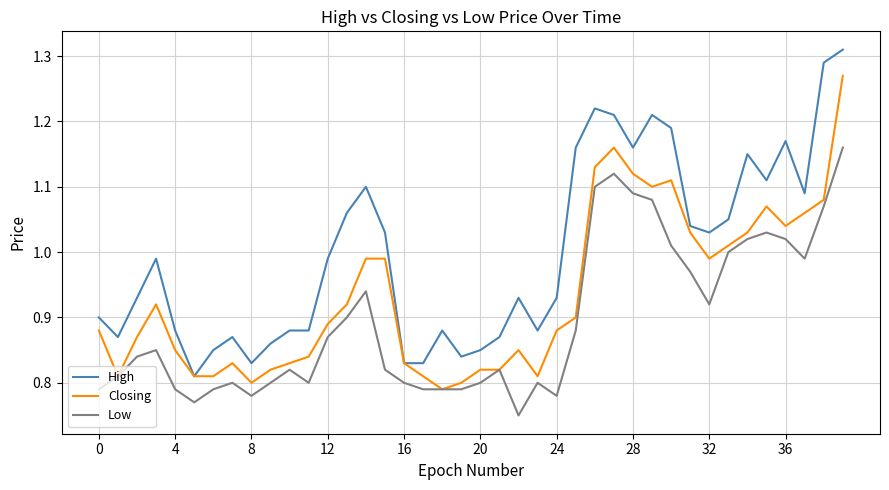

Is this an area chart (filled region under the line)?

No